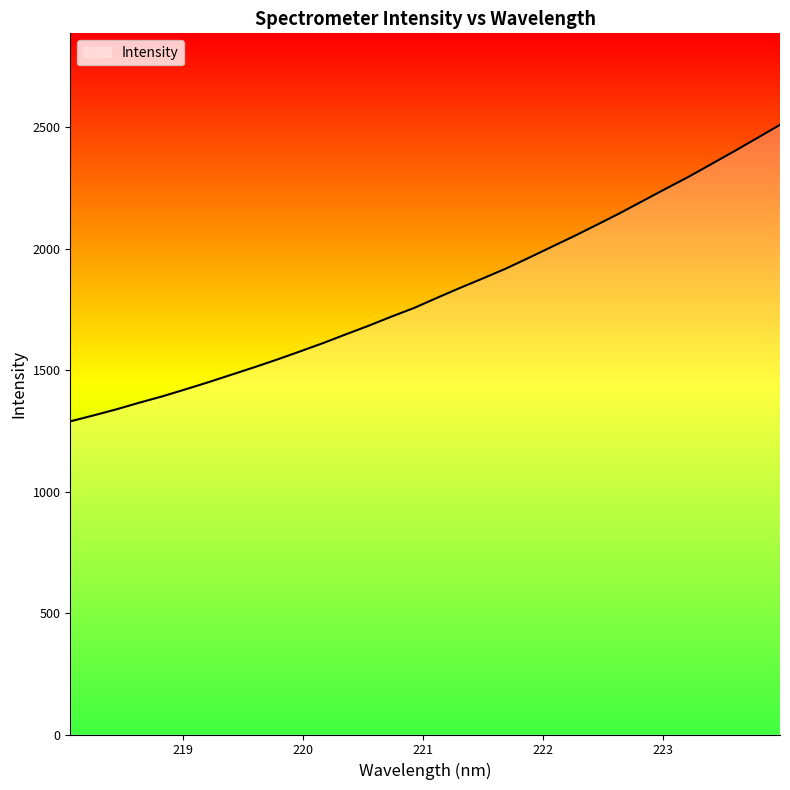

What is the smallest value displayed?

1289.7